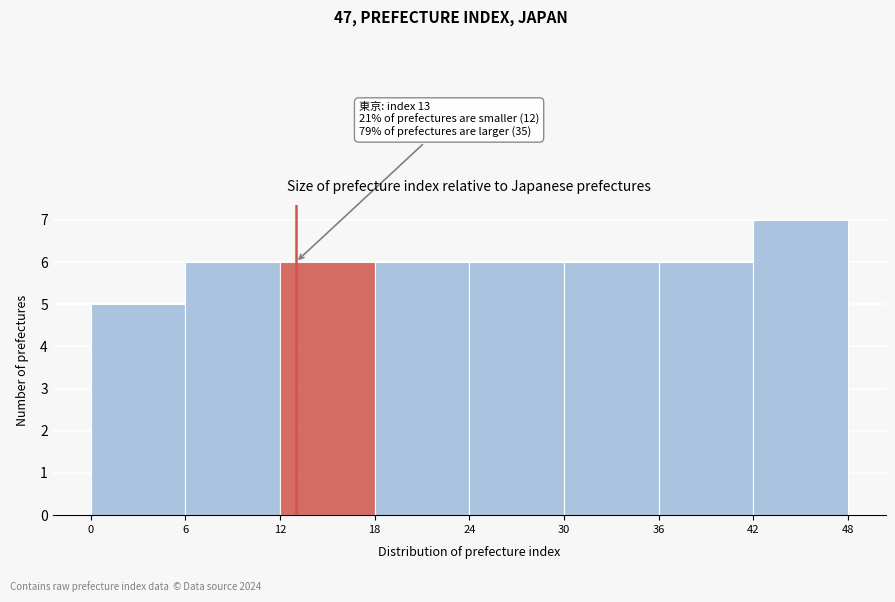

Which range on the x-axis has the tallest bar?

42 to 48